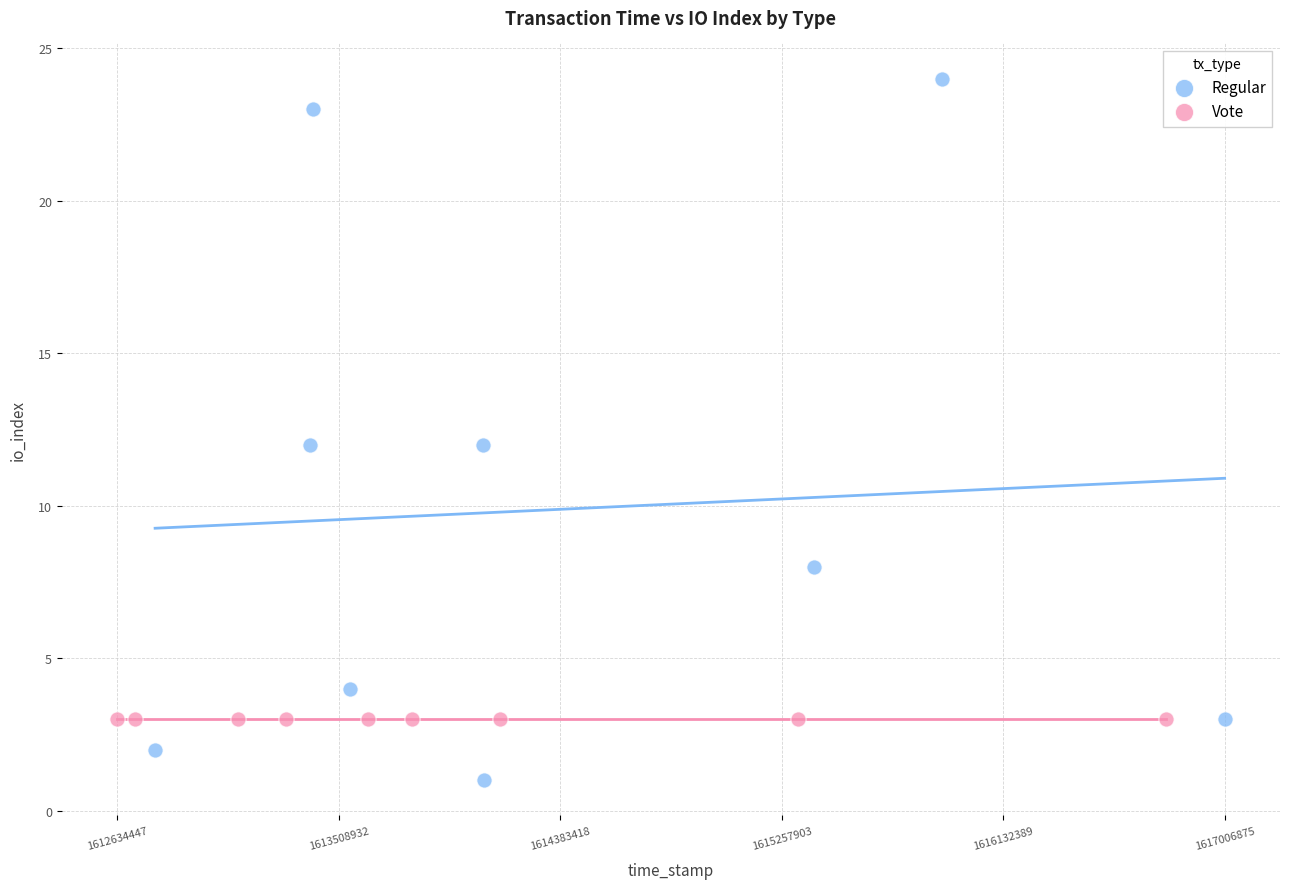

Which series reaches the minimum Y coordinate?

Regular